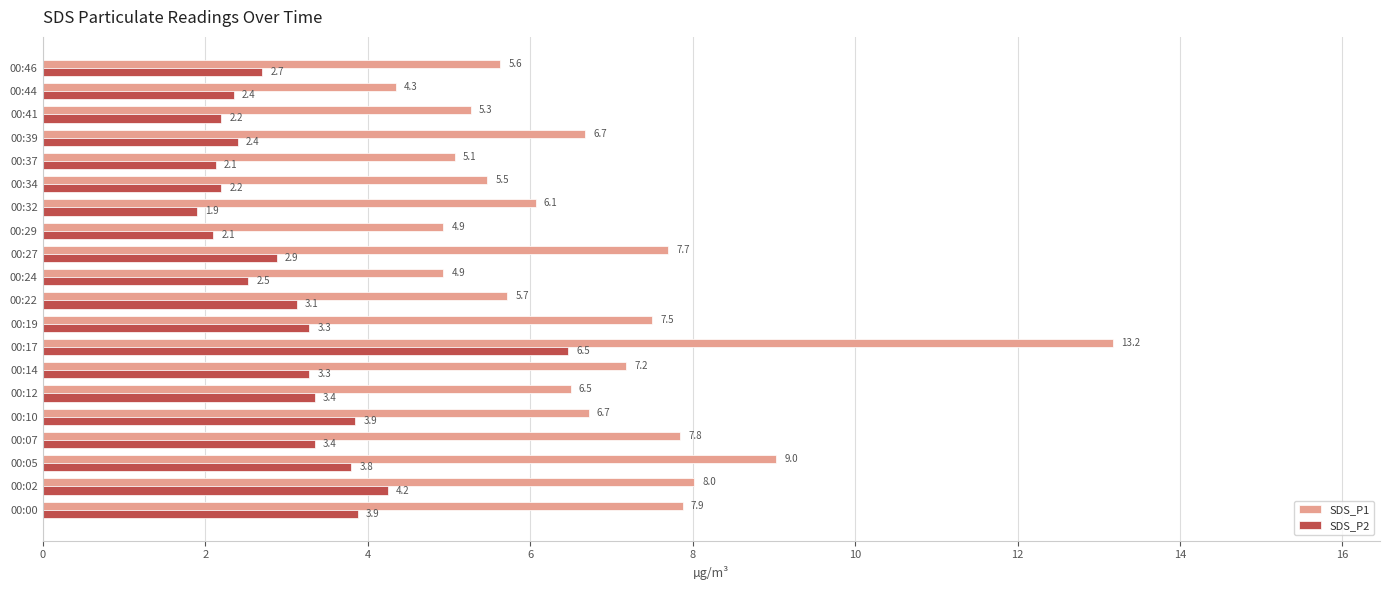

Which category has the highest value across all series?

00:17